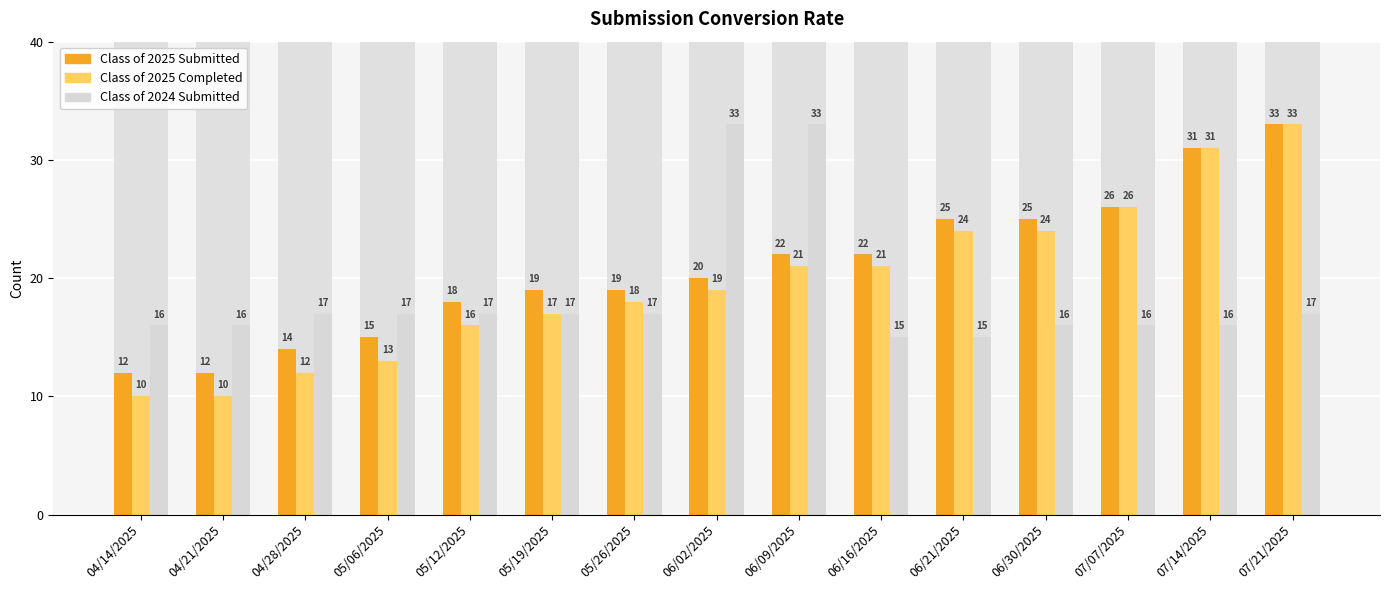

What is the difference between the maximum and second lowest values in the Class of 2025 Submitted series?

21